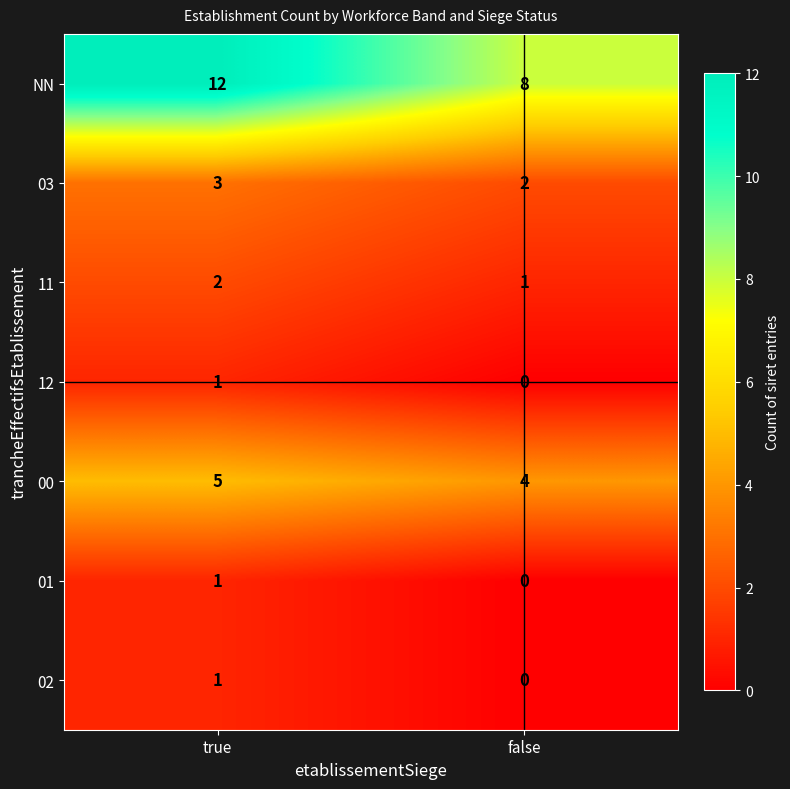

Reading right to left, list all the values displayed in this chart.

NN: false=8	true=12
03: false=2	true=3
11: false=1	true=2
12: false=0	true=1
00: false=4	true=5
01: false=0	true=1
02: false=0	true=1